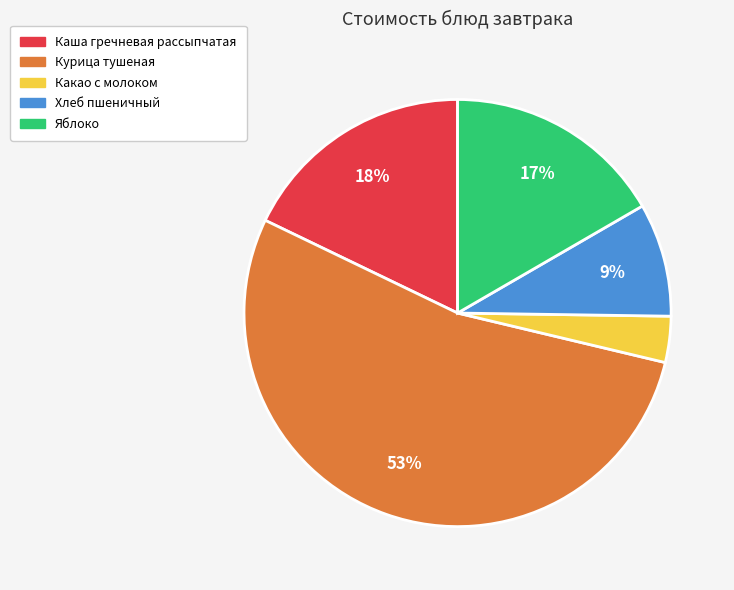

True or false: Яблоко accounts for 7% of the total.

False